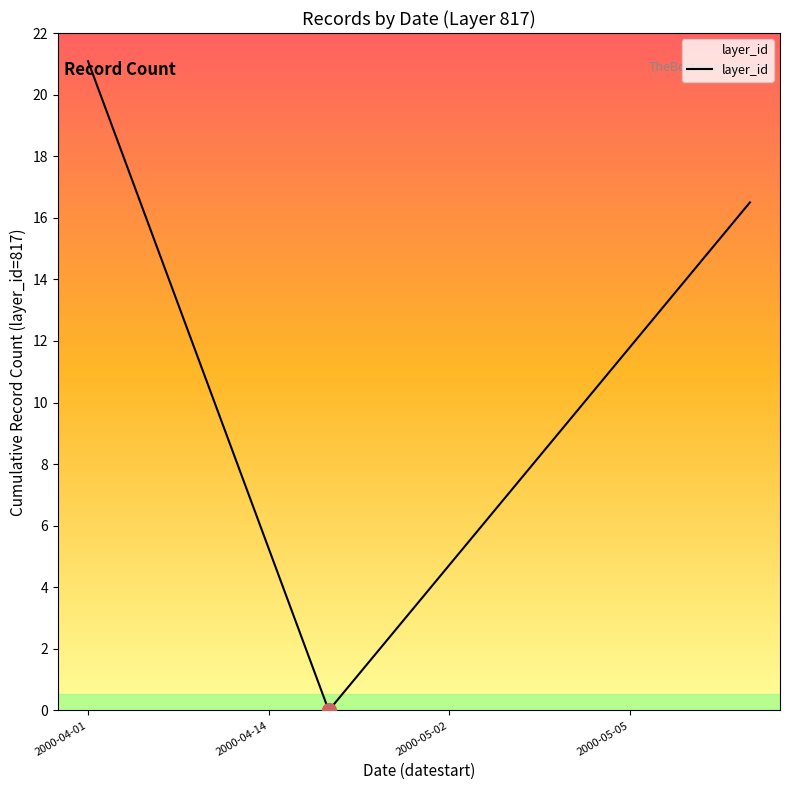

Where does the data first go above 10?

2000-04-01